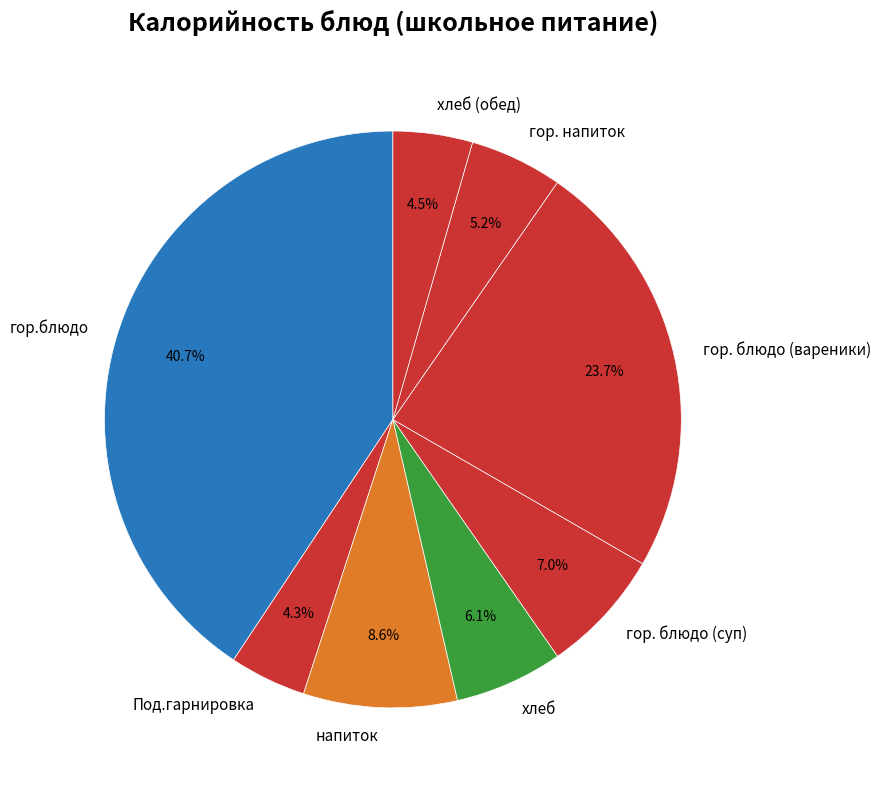

Which has a higher value, гор. блюдо (суп) or напиток?

напиток